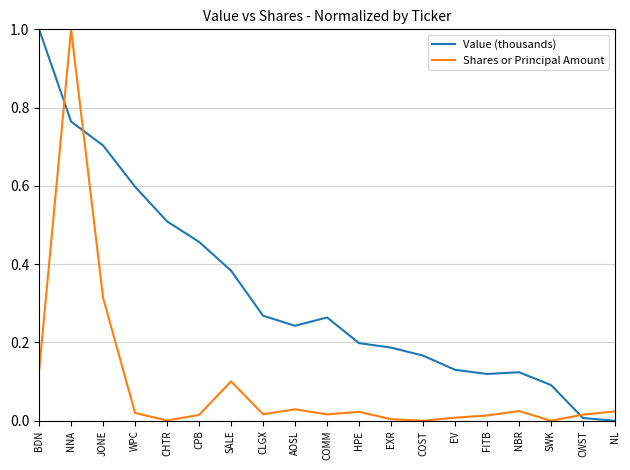

Rank the series by their average value, from lowest to highest.

Shares or Principal Amount, Value (thousands)